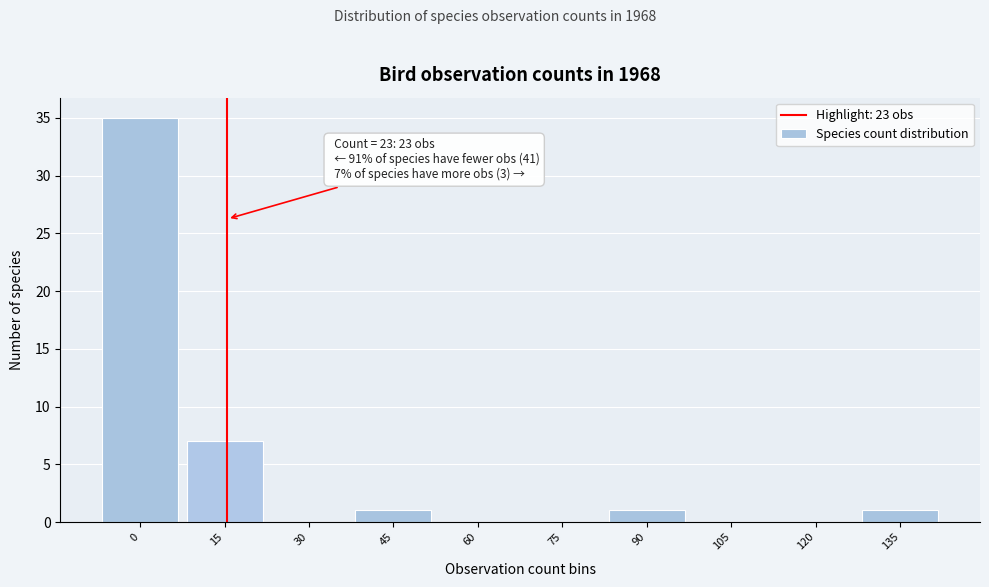

Reading left to right, what are all the values shown in this chart?

0=35	15=7	30=0	45=1	60=0	75=0	90=1	105=0	120=0	135=1